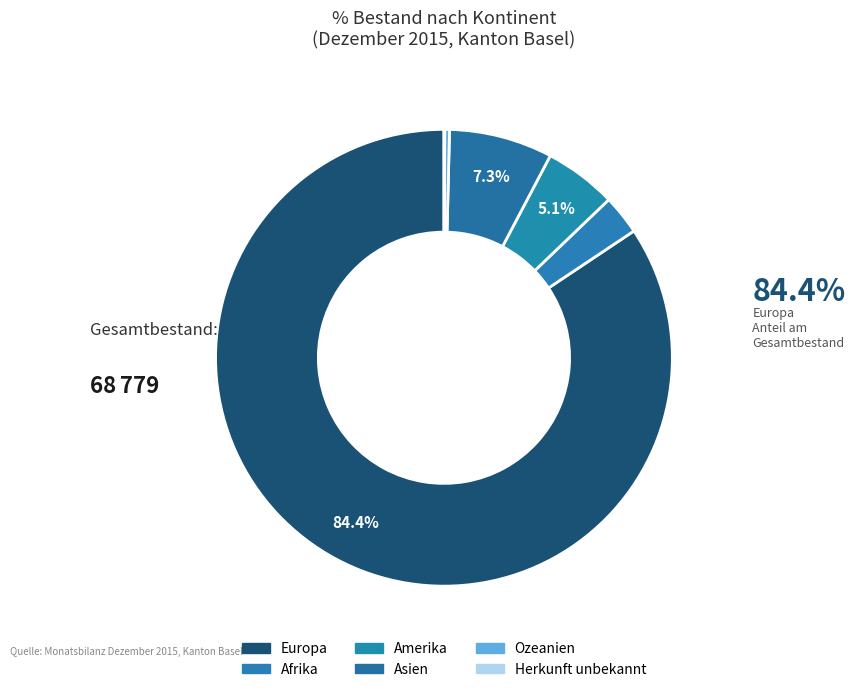

Combined, do Ozeanien and Herkunft unbekannt account for over 50%?

No